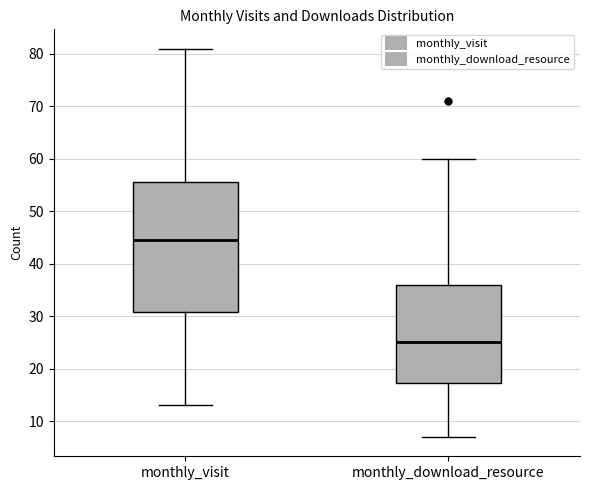

Which box is the tallest, from its lower edge to its upper edge?

monthly_visit